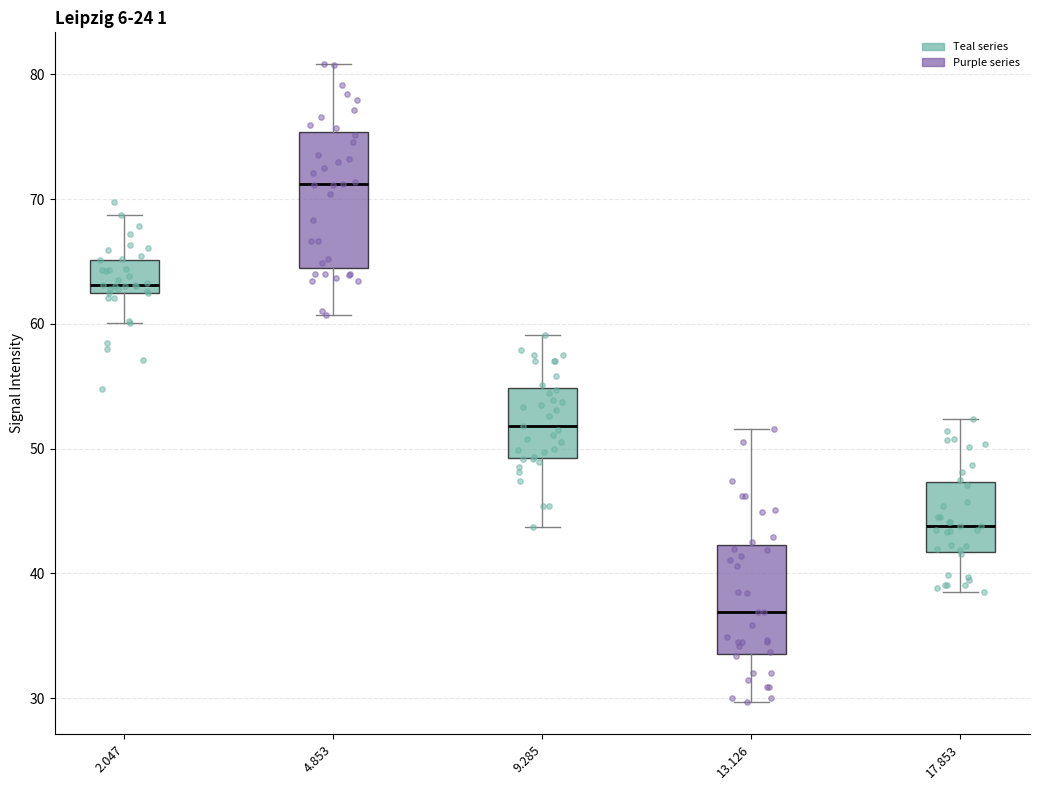

Where does the upper whisker of the box at x = 2.047 end on the y-axis? The values are not printed on the chart, so give them approximately, as read against the axis.

69